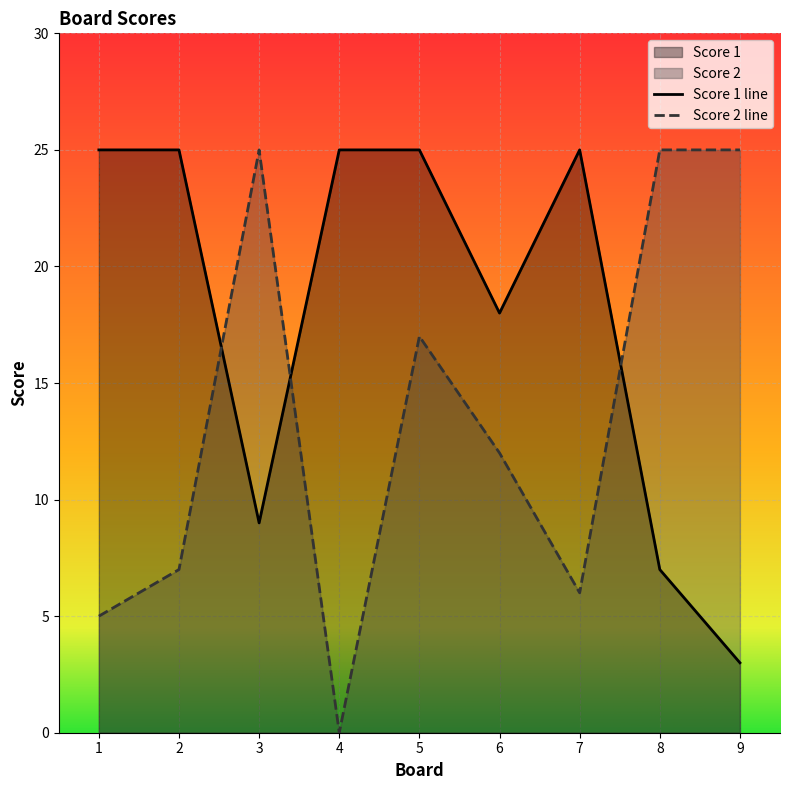

How many categories are shown in the chart?

9